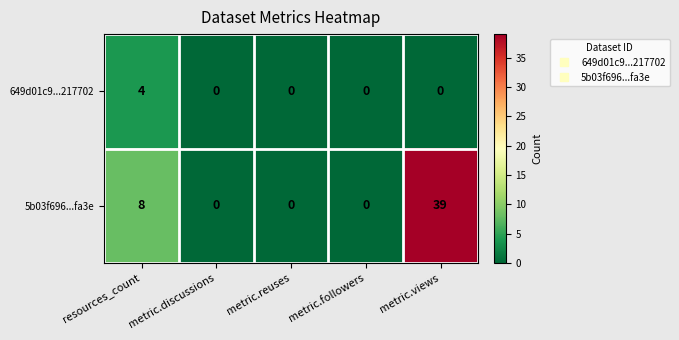

Rank the series by their maximum value, from highest to lowest.

5b03f696...fa3e, 649d01c9...217702